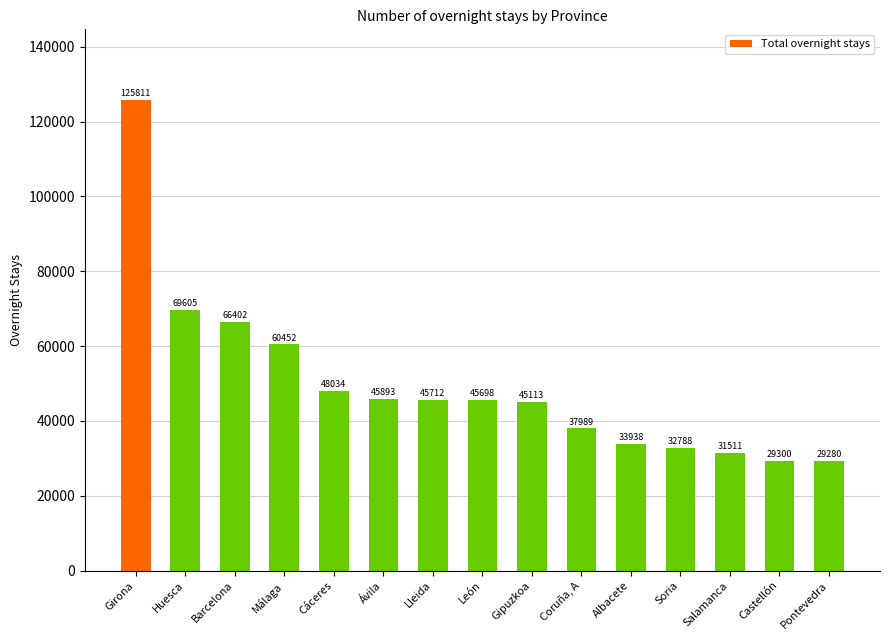

List the labels in order of value, smallest first.

Pontevedra, Castellón, Salamanca, Soria, Albacete, Coruña, A, Gipuzkoa, León, Lleida, Ávila, Cáceres, Málaga, Barcelona, Huesca, Girona